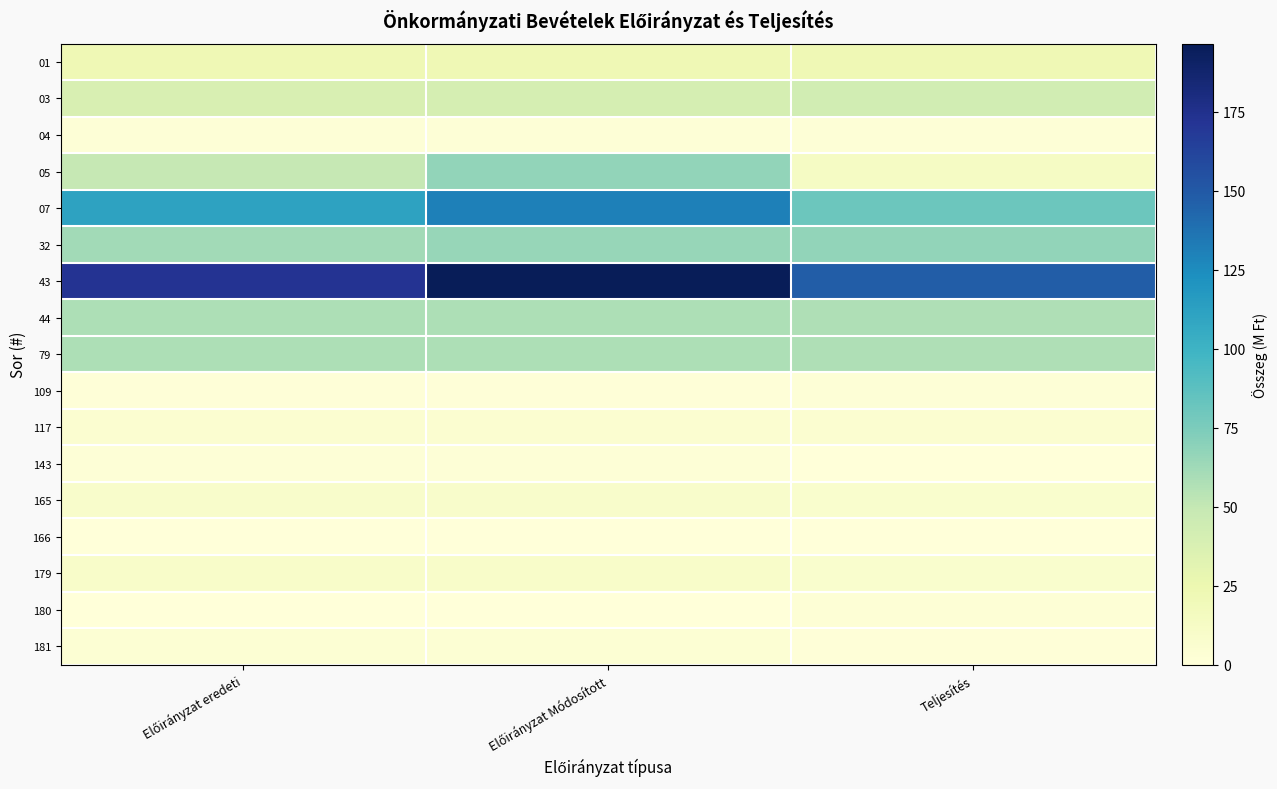

Reading left to right, extract all data points from this chart.

01: Előirányzat eredeti=21.8	Előirányzat Módosított=21.8	Teljesítés=22.0
03: Előirányzat eredeti=38.1	Előirányzat Módosított=40.2	Teljesítés=42.6
04: Előirányzat eredeti=1.8	Előirányzat Módosított=1.8	Teljesítés=2.3
05: Előirányzat eredeti=49.4	Előirányzat Módosított=67.2	Teljesítés=13.0
07: Előirányzat eredeti=111.1	Előirányzat Módosított=131.0	Teljesítés=80.9
32: Előirányzat eredeti=61.5	Előirányzat Módosított=65.5	Teljesítés=67.2
43: Előirányzat eredeti=172.7	Előirányzat Módosított=196.5	Teljesítés=148.1
44: Előirányzat eredeti=58.3	Előirányzat Módosított=58.3	Teljesítés=57.1
79: Előirányzat eredeti=58.3	Előirányzat Módosított=58.3	Teljesítés=57.1
109: Előirányzat eredeti=1.5	Előirányzat Módosított=1.5	Teljesítés=1.7
117: Előirányzat eredeti=6.0	Előirányzat Módosított=6.0	Teljesítés=5.5
143: Előirányzat eredeti=1.6	Előirányzat Módosított=1.6	Teljesítés=0.0
165: Előirányzat eredeti=9.1	Előirányzat Módosított=9.1	Teljesítés=7.2
166: Előirányzat eredeti=0.2	Előirányzat Módosított=0.2	Teljesítés=0.2
179: Előirányzat eredeti=9.3	Előirányzat Módosított=9.3	Teljesítés=7.4
180: Előirányzat eredeti=0.0	Előirányzat Módosított=0.0	Teljesítés=2.4
181: Előirányzat eredeti=3.7	Előirányzat Módosított=3.7	Teljesítés=1.1